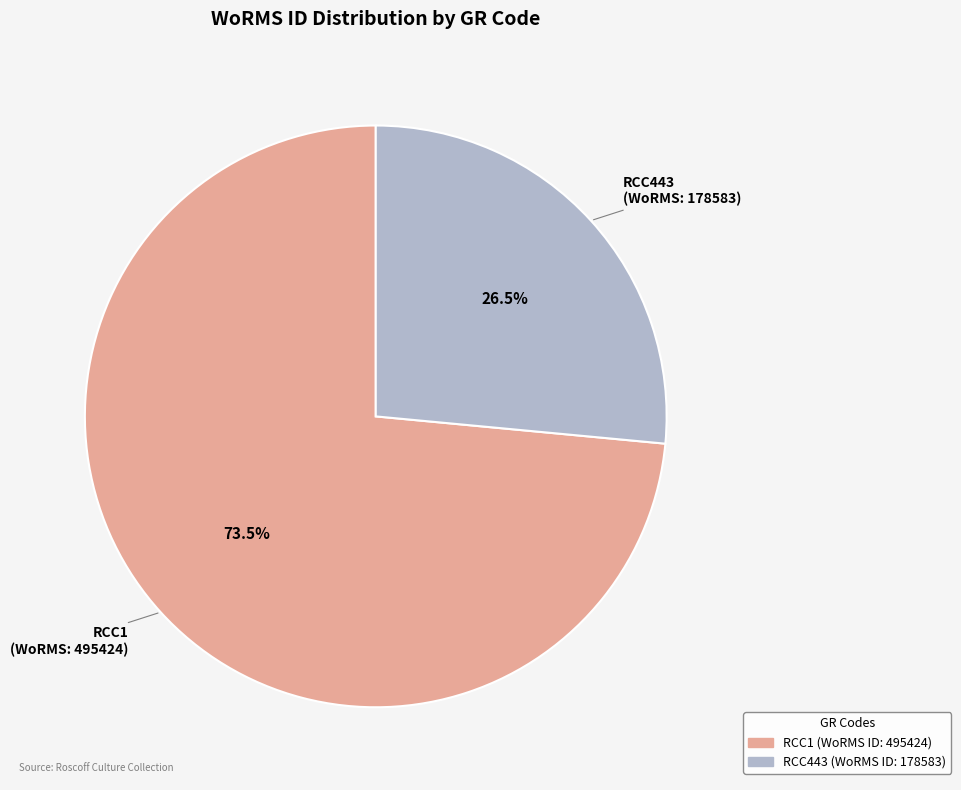

Combined, what portion of the pie is RCC1 and RCC443?

100.0%